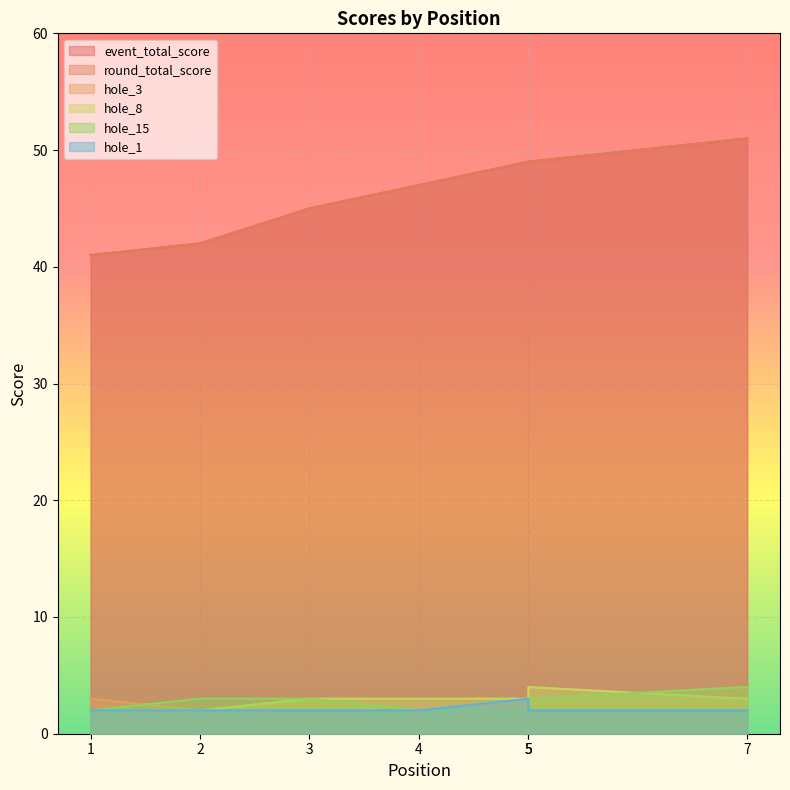

Reading left to right, extract all data points from this chart.

event_total_score: 1=41	2=42	3=45	4=47	5=49	5=49	7=51
round_total_score: 1=41	2=42	3=45	4=47	5=49	5=49	7=51
hole_3: 1=3	2=2	3=3	4=2	5=3	5=3	7=4
hole_8: 1=2	2=2	3=3	4=3	5=3	5=4	7=3
hole_15: 1=2	2=3	3=3	4=2	5=2	5=3	7=4
hole_1: 1=2	2=2	3=2	4=2	5=3	5=2	7=2